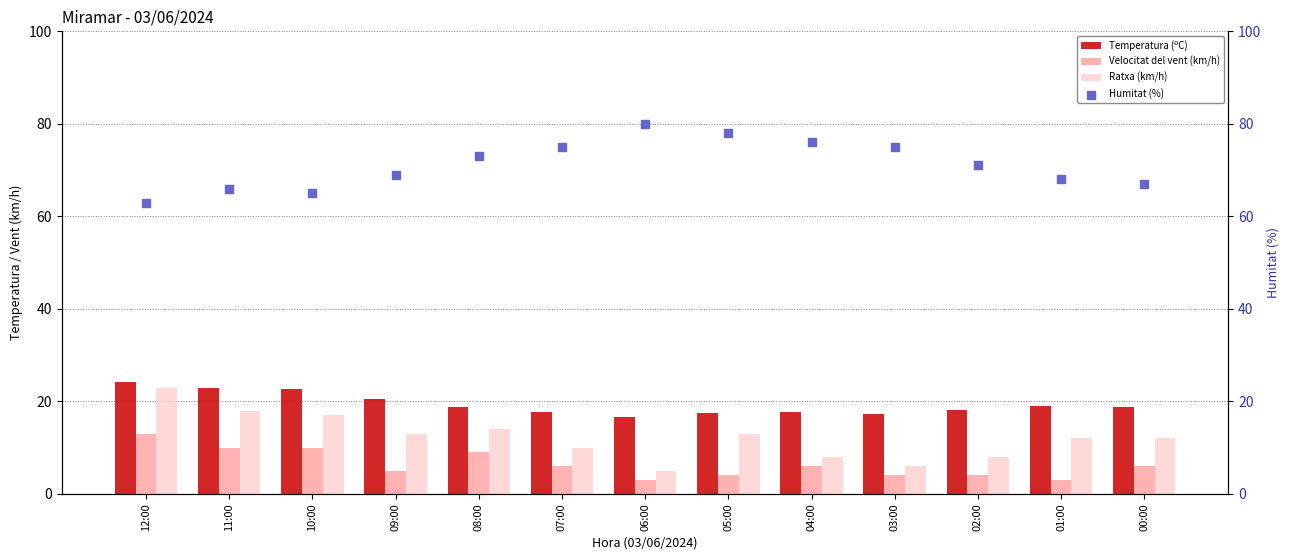

Is the value of Temperatura (ºC) at 00:00 greater than the value of Ratxa (km/h) at 02:00?

Yes